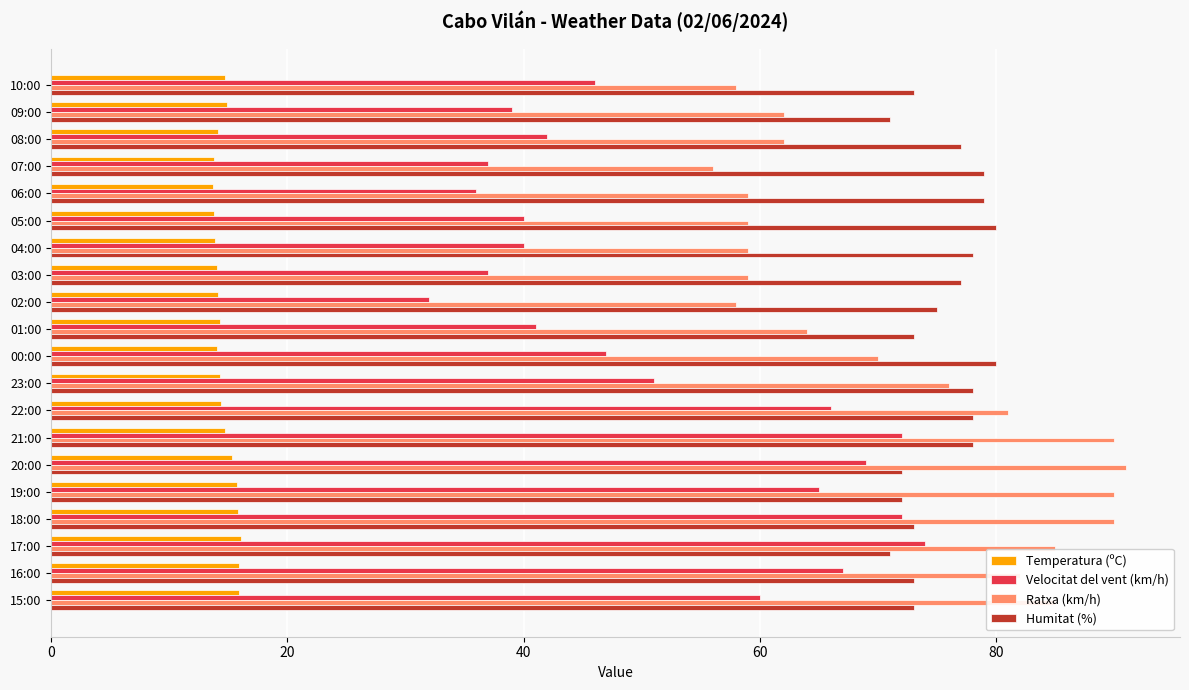

Which series has the widest spread of values?

Velocitat del vent (km/h)